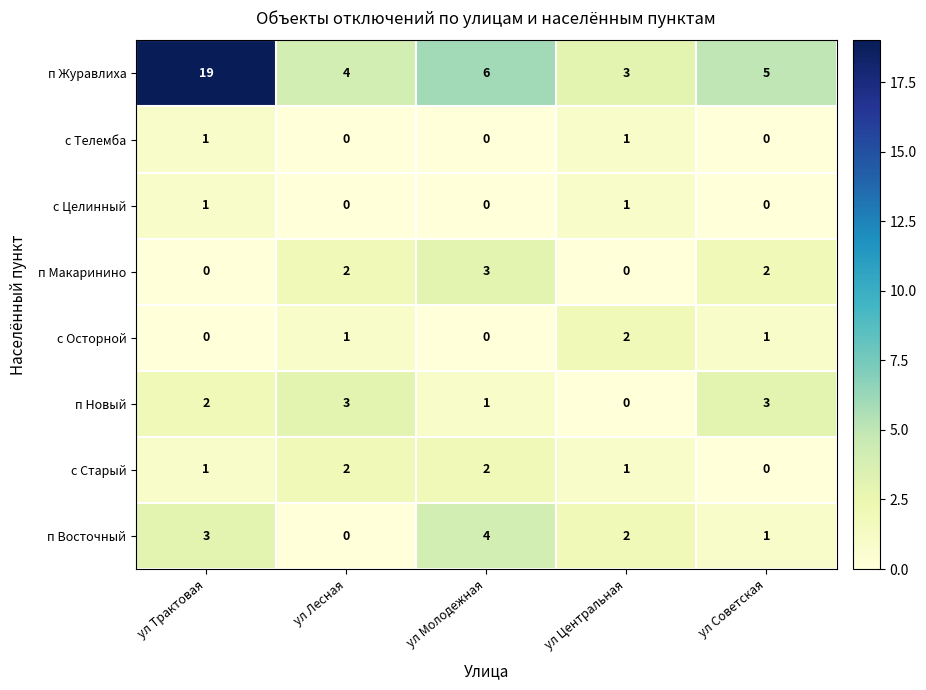

What is the sum of the п Журавлиха values at ул Лесная and ул Советская?

9